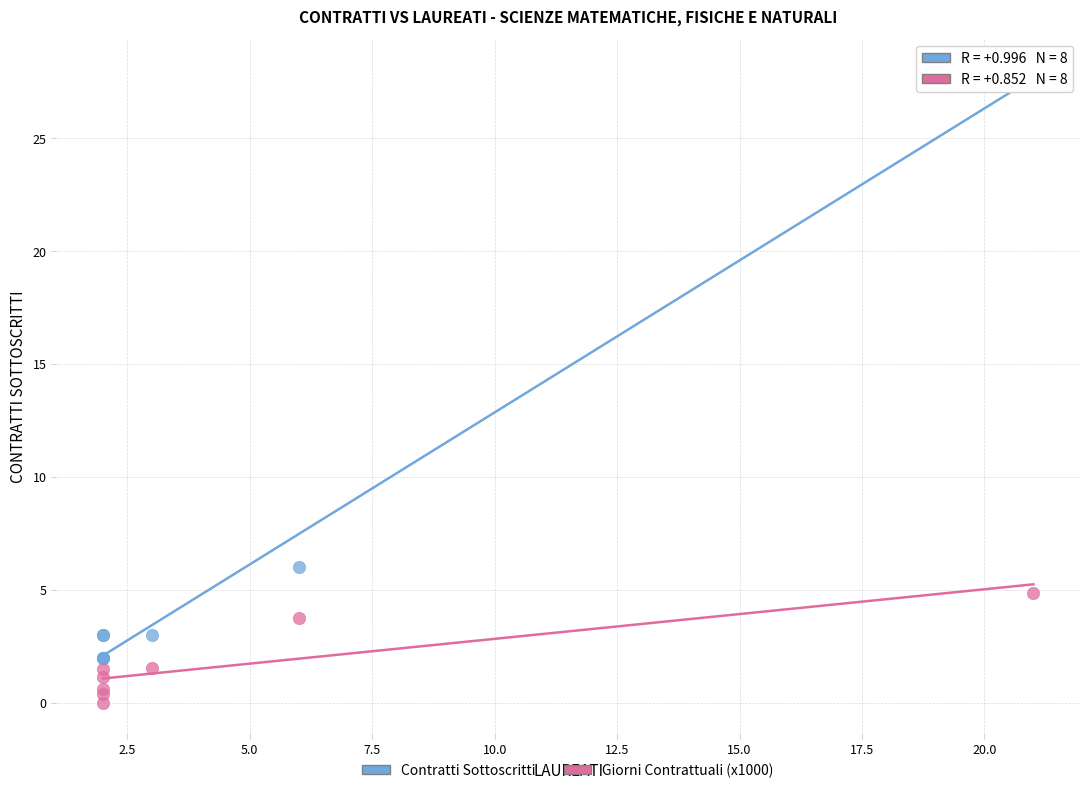

Which series contains the lowest Y value?

Giorni Contrattuali (x1000)